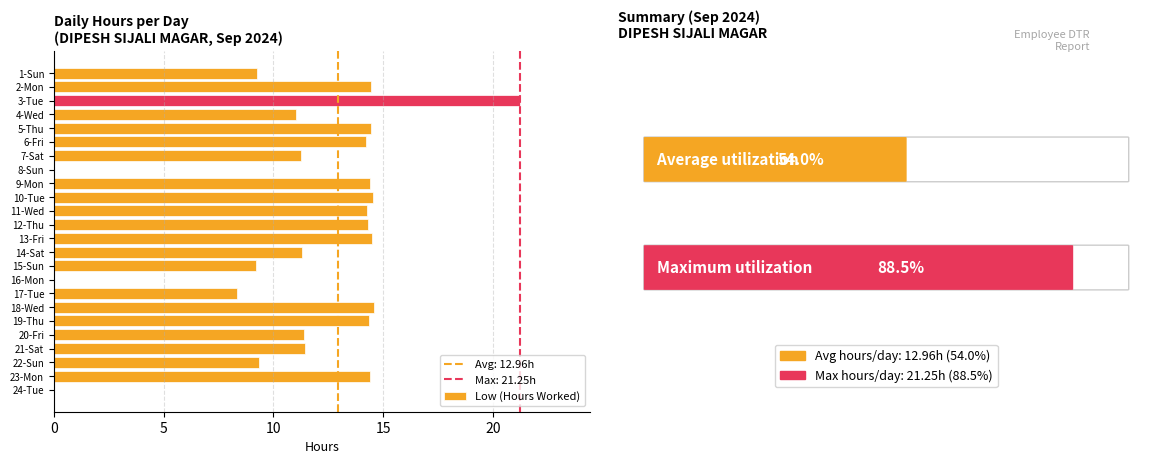

What is the change in value from 2-Mon to 20-Fri?

-3.0